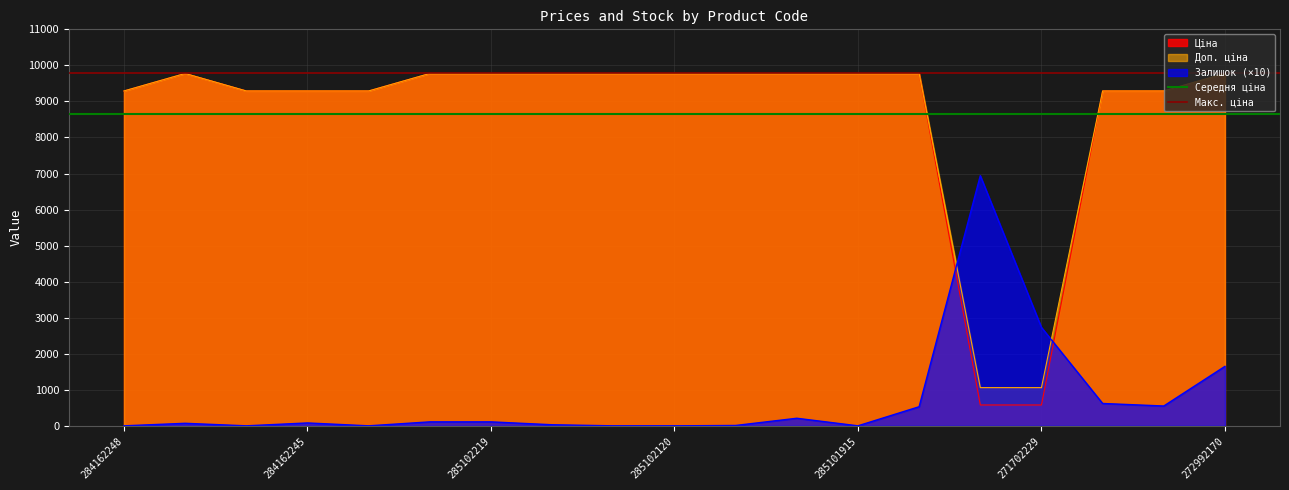

Is it true that Доп. ціна equals 9290.5 at 284162248?

True